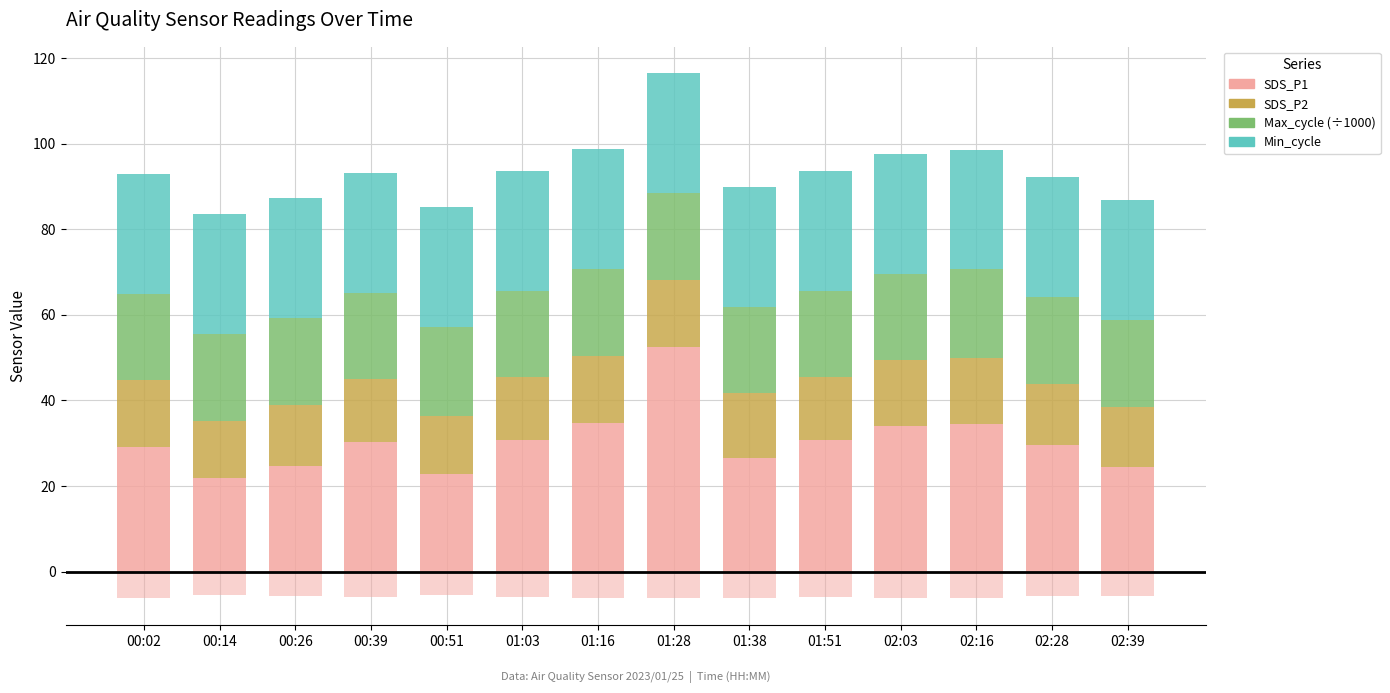

How many data points in SDS_P2 are less than 14?

2